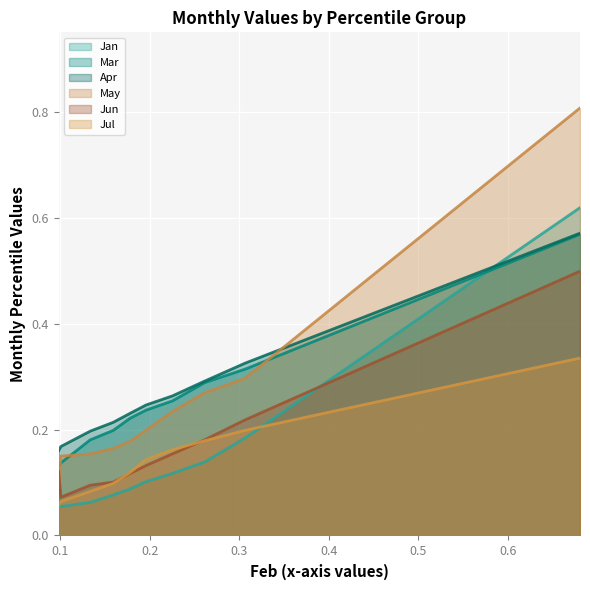

True or false: Jan and May intersect in this chart.

False